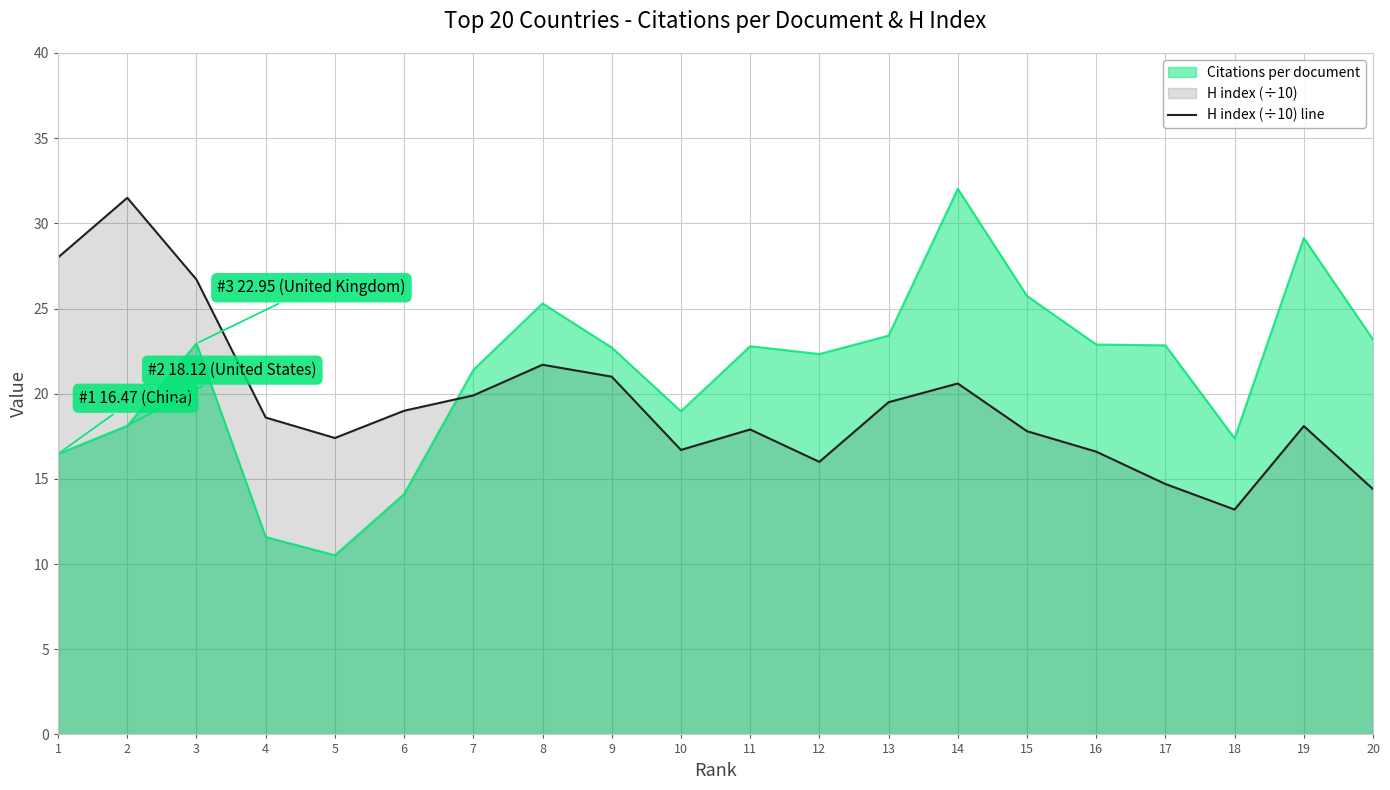

Which series has the largest range (max minus min)?

Citations per document